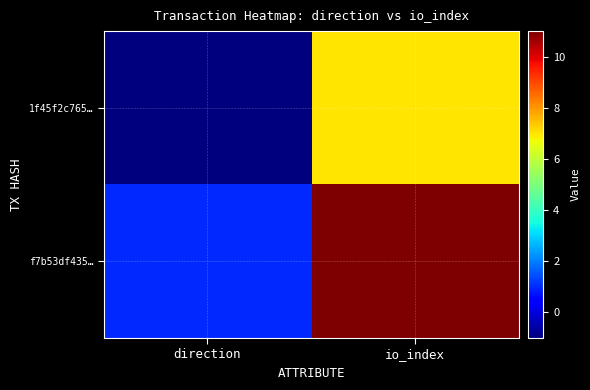

Which series has the largest range (max minus min)?

f7b53df435…